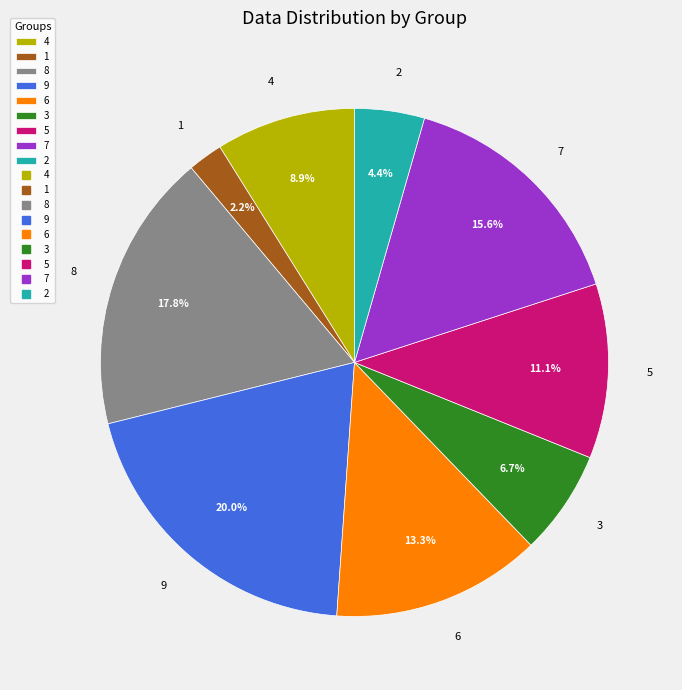

Which slice is the largest?

9